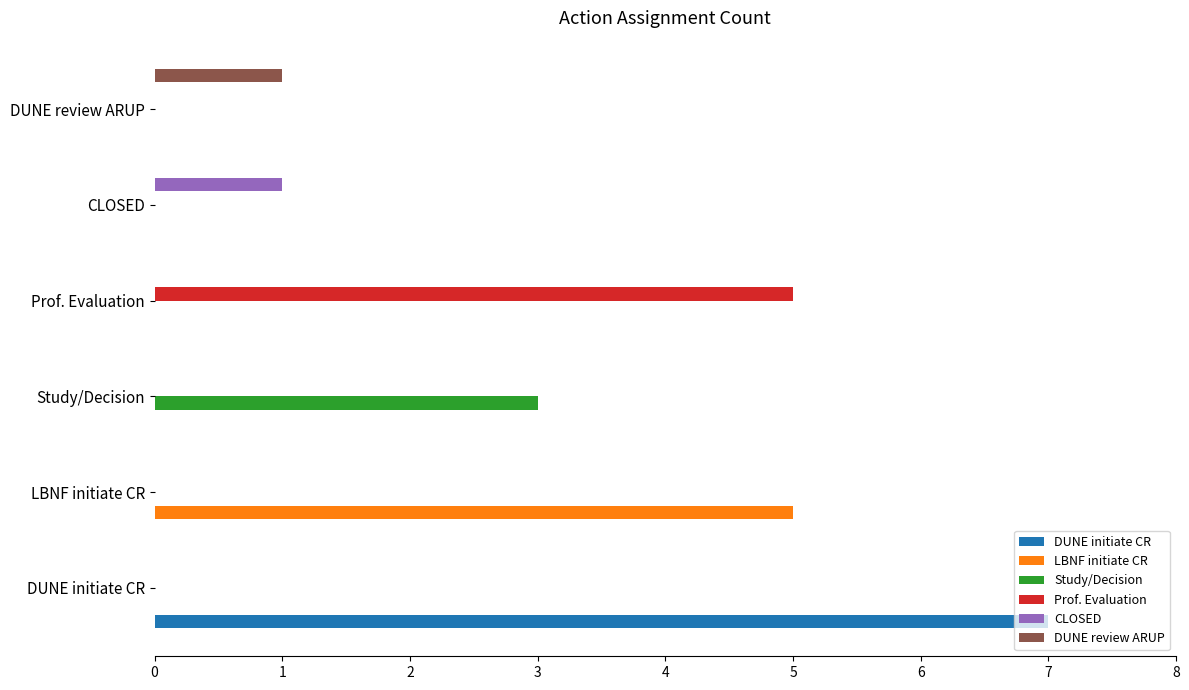

Which series has the largest total across all categories?

DUNE initiate CR